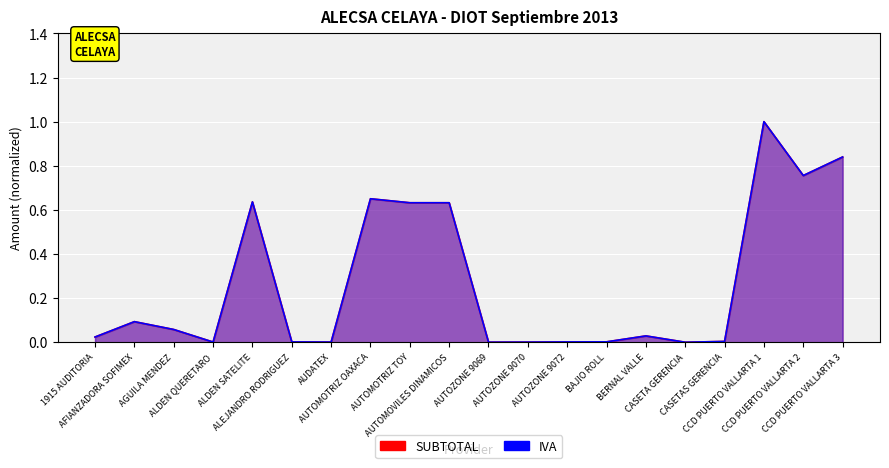

What position from the left is CCD PUERTO VALLARTA 1?

18